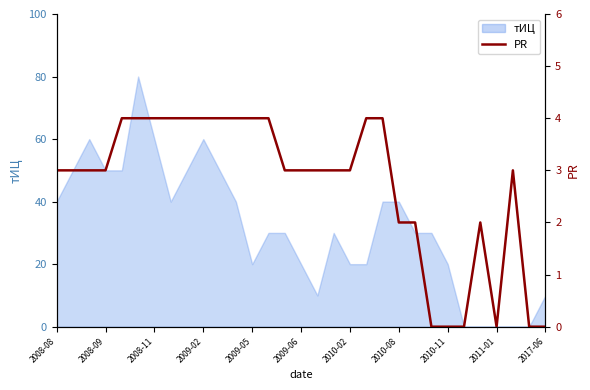

What is the change in value from 20 to 21?

-2